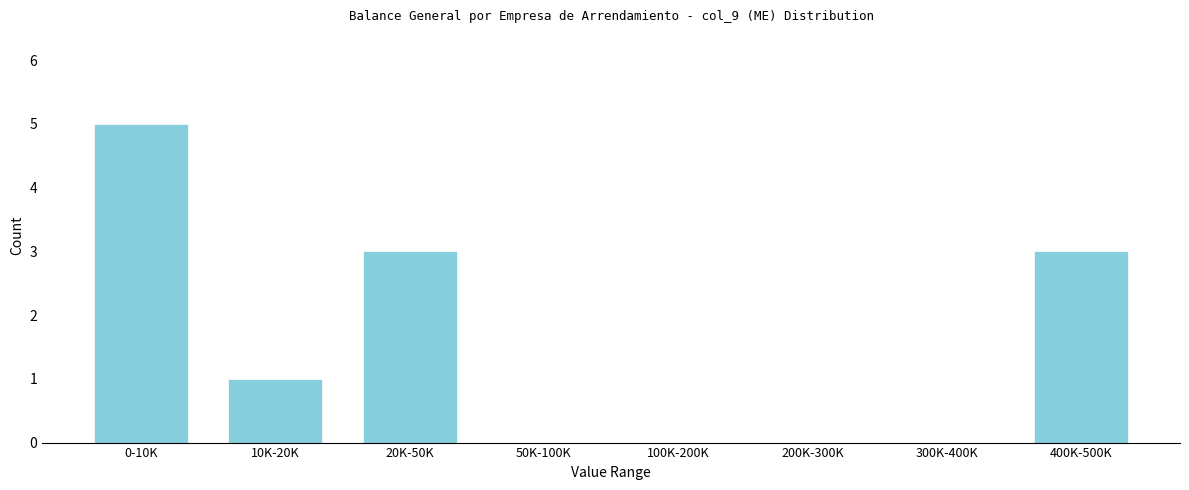

Reading left to right, what are all the values shown in this chart?

0-10K=5	10K-20K=1	20K-50K=3	50K-100K=0	100K-200K=0	200K-300K=0	300K-400K=0	400K-500K=3